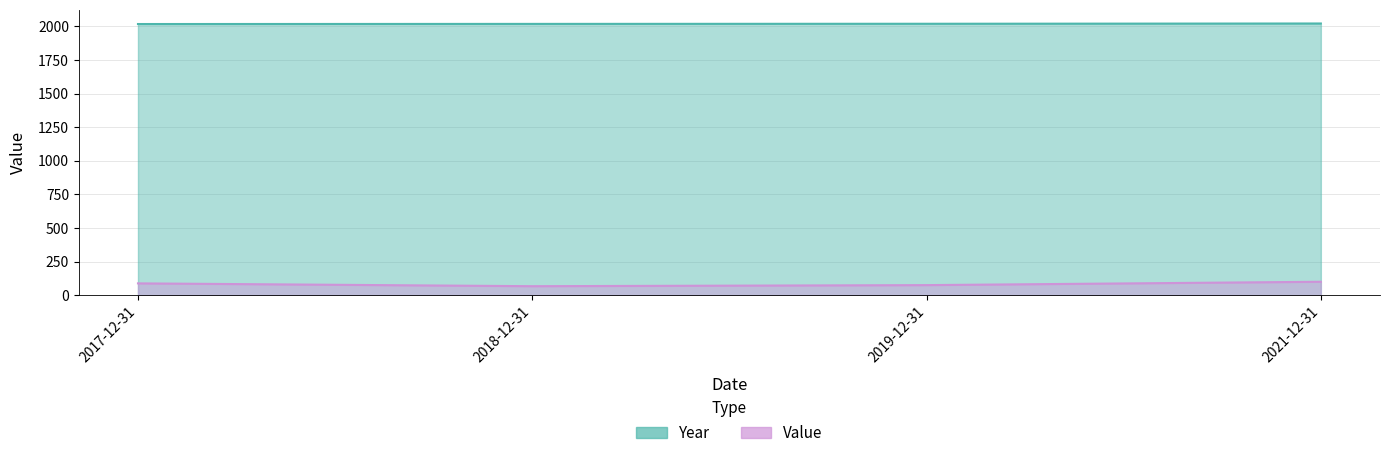

At which label is Value closest to 83?

2017-12-31